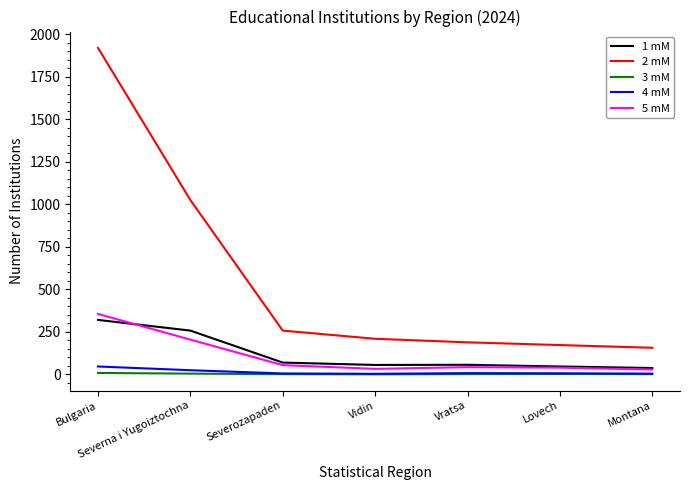

At which category does the chart reach its peak across all series?

Bulgaria